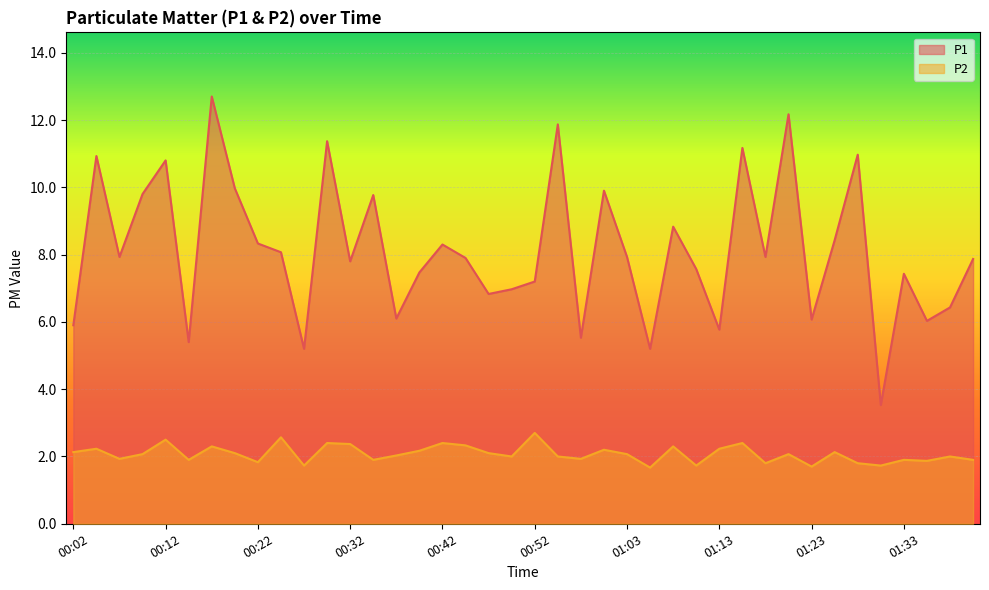

True or false: P2 and P1 intersect in this chart.

False